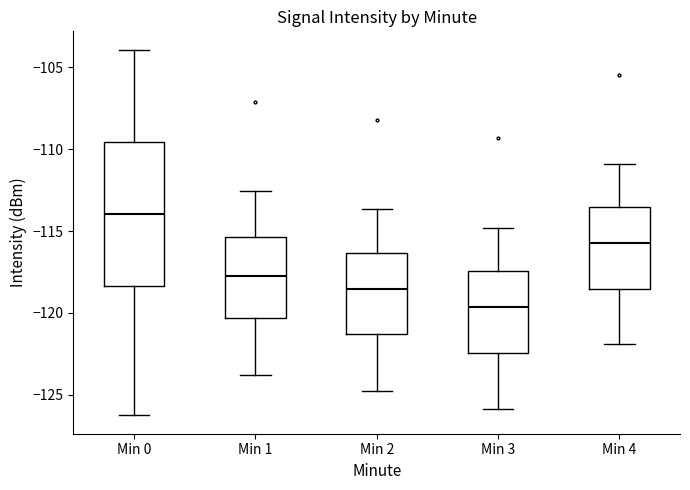

Which box has the highest median line?

Min 0